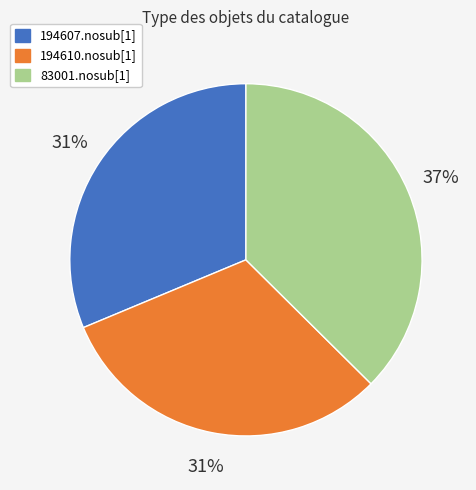

How many segments does this pie chart have?

3